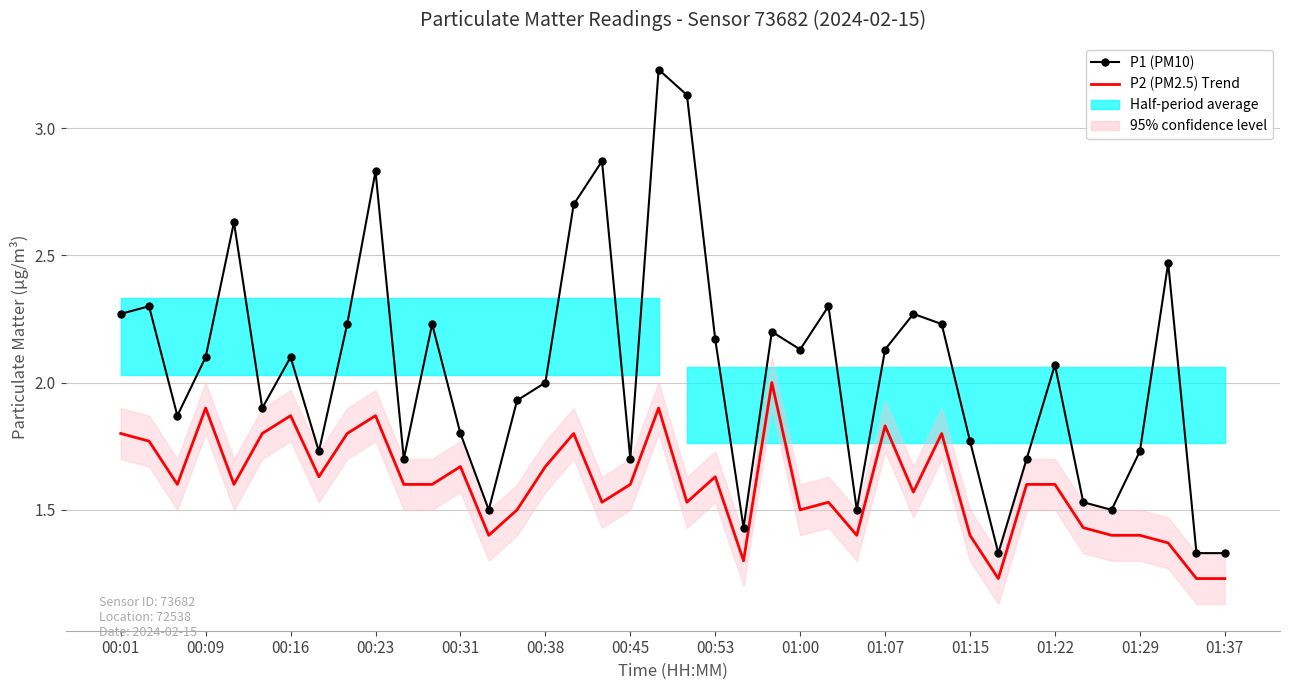

What is the label of the 4th point from the left?

00:09